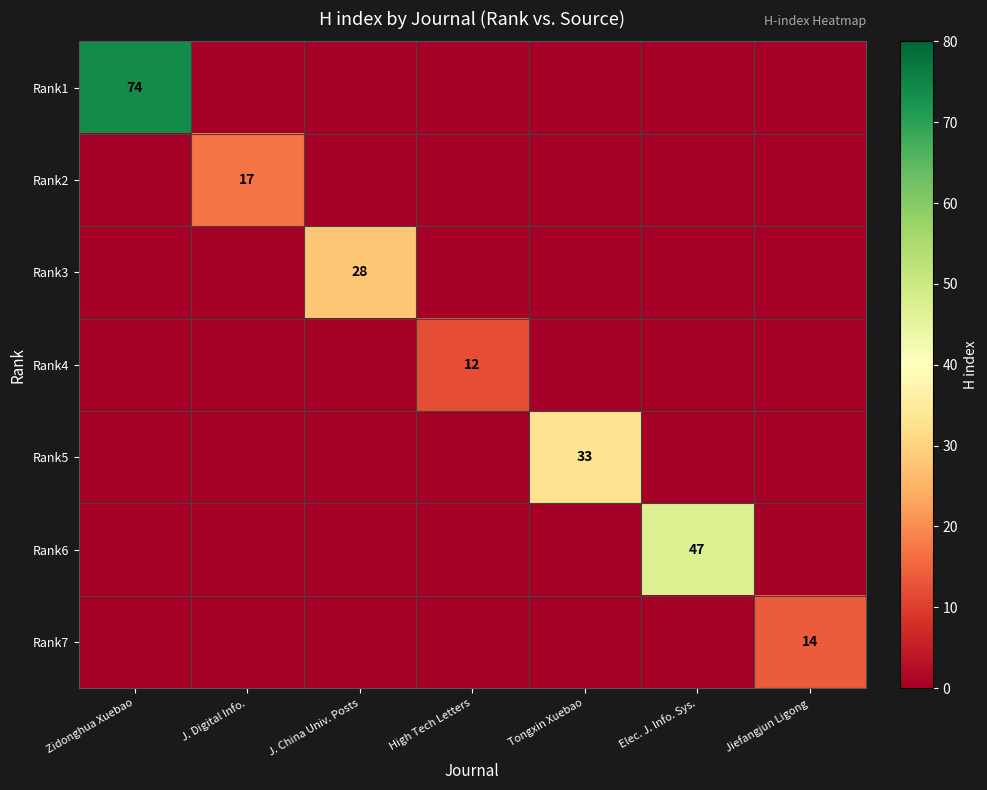

The value of Rank1 at Zidonghua Xuebao is 74. True or false?

True